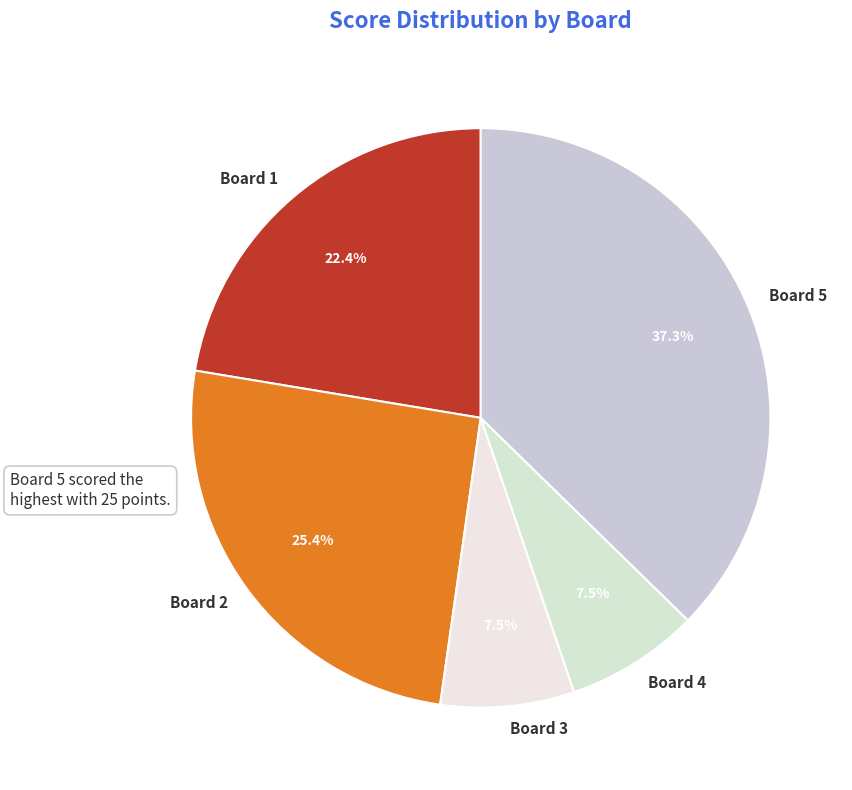

What is the largest slice in the pie chart?

Board 5